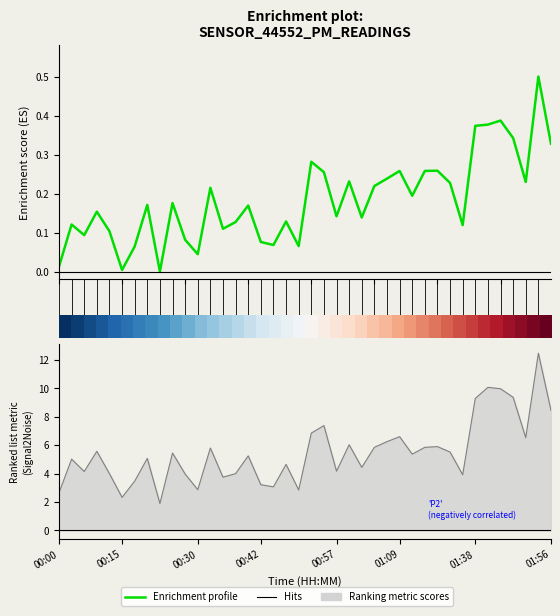

True or false: Enrichment profile has a value of 0.3 at 29.

True